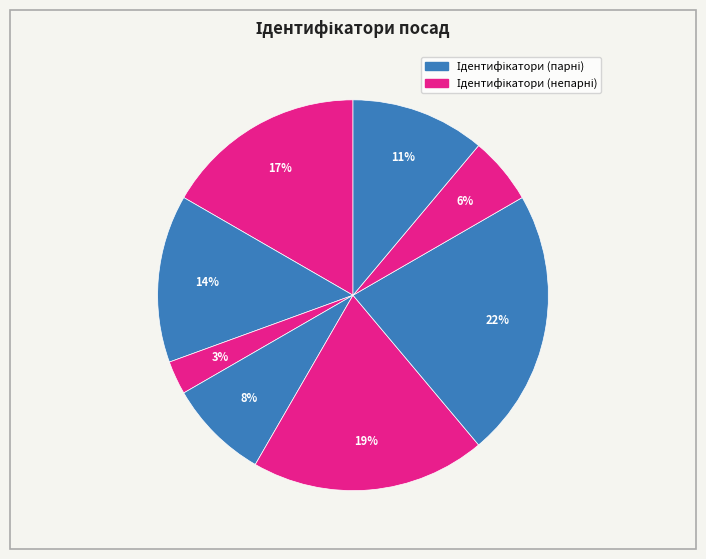

How many slices are in this pie chart?

8